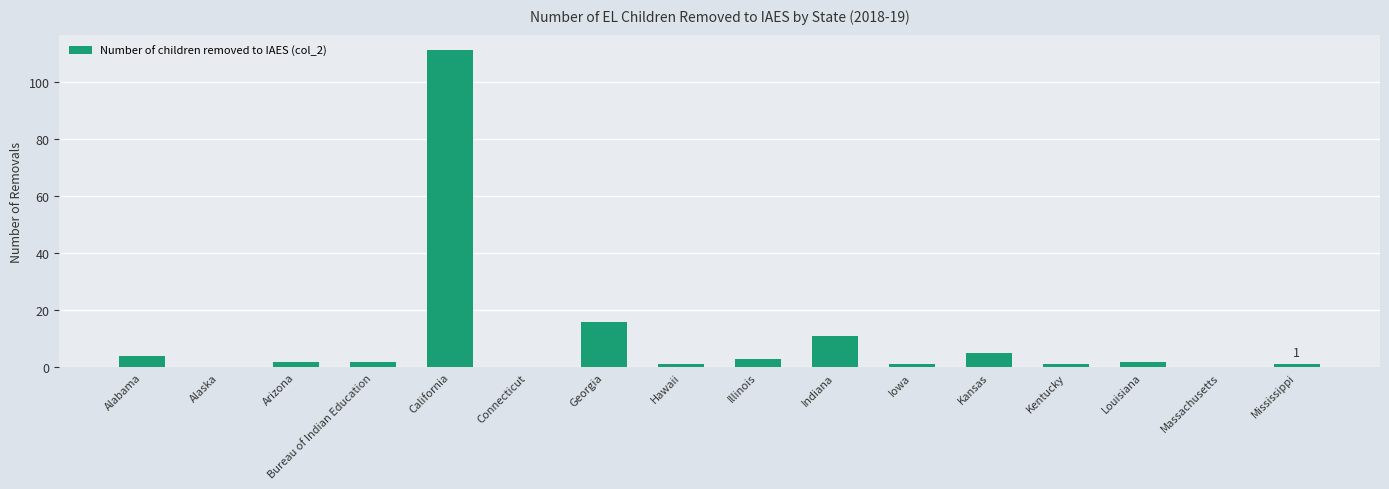

What is the ratio of the value at Hawaii to the value at Illinois?

0.3